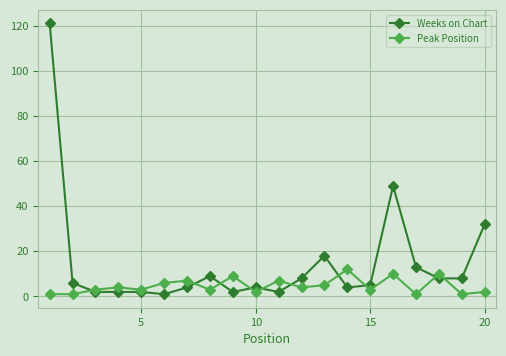

List the series in order of their overall mean, highest first.

Weeks on Chart, Peak Position